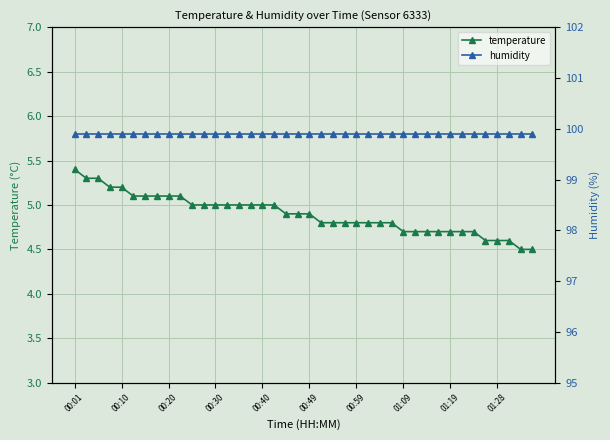

How many series are shown in this chart?

2